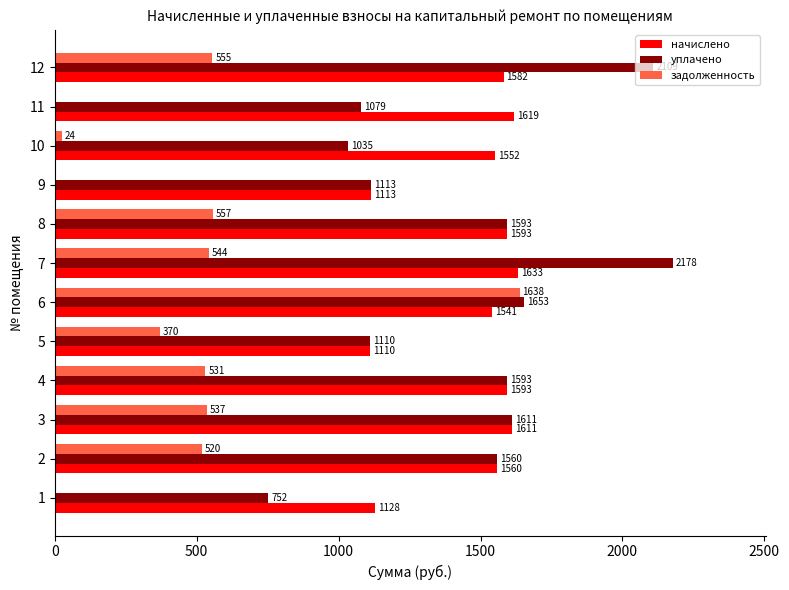

Is the value of задолженность at 3 greater than the value of уплачено at 12?

No